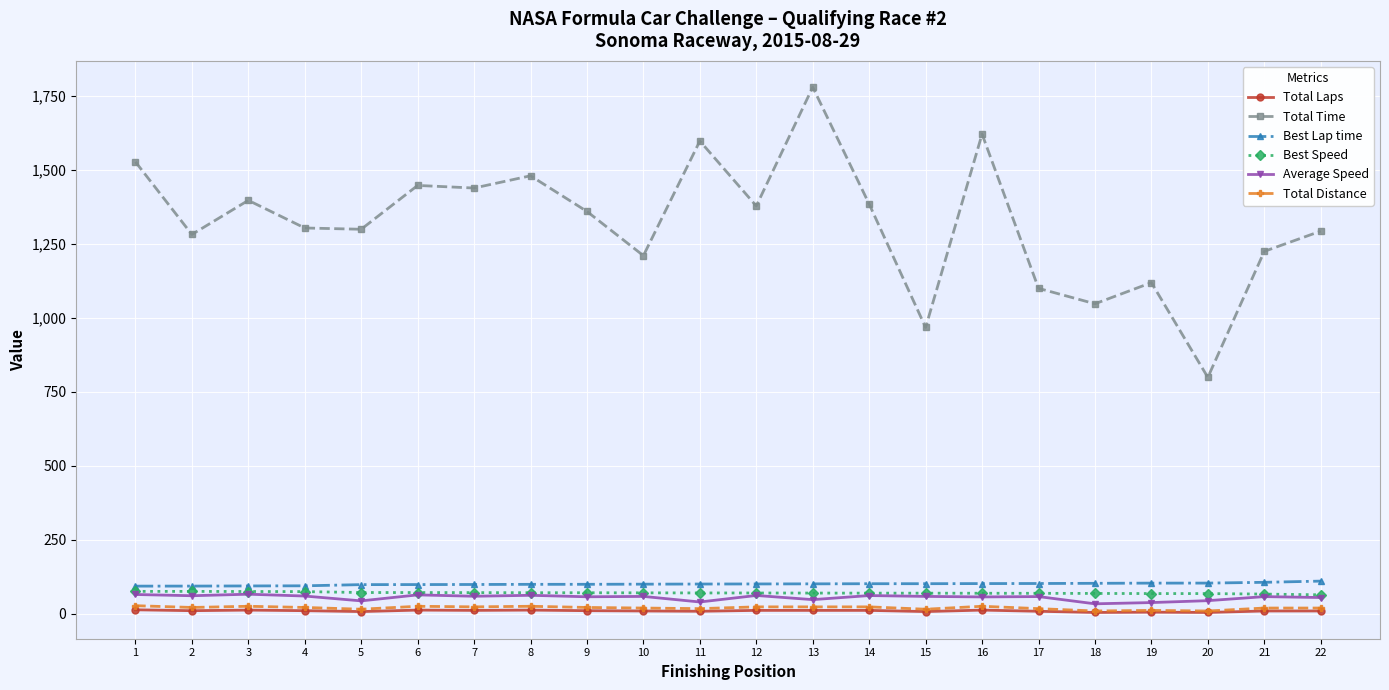

Is it true that Best Lap time equals 94.0 at 1?

True